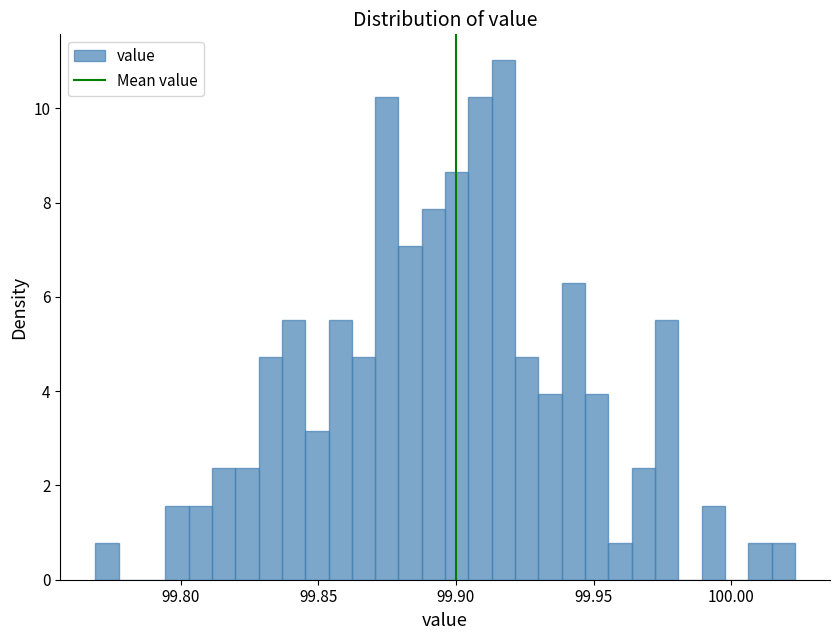

Around what value on the x-axis is the tallest bar? Give the approximate position of its centre, as read against the axis.

99.915